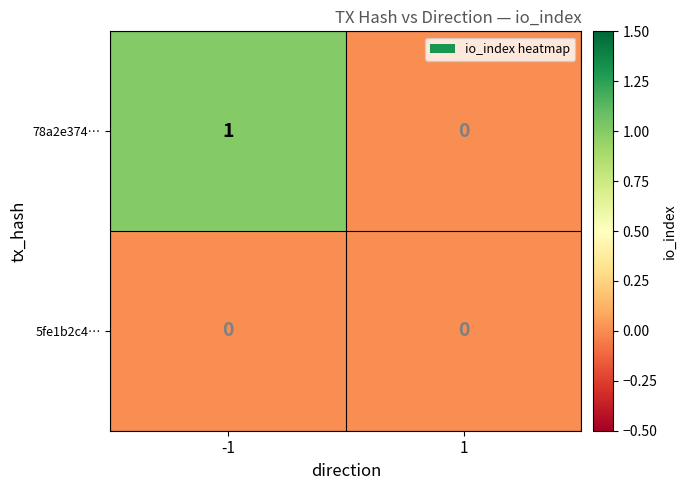

Which series has the widest spread of values?

78a2e374…